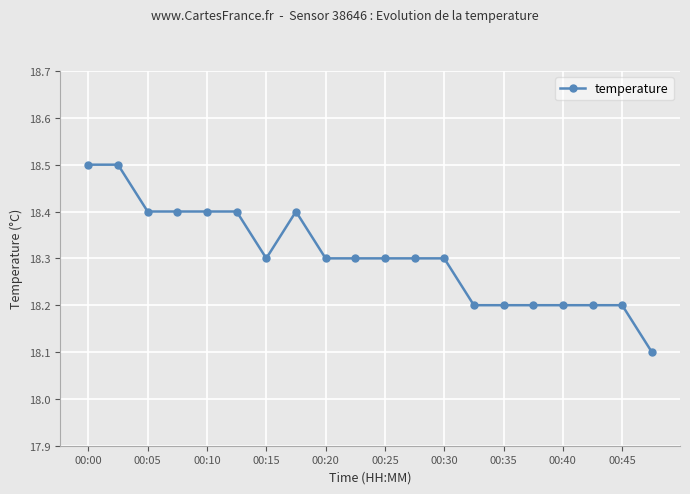

What is the difference between the maximum and second lowest values?

0.3